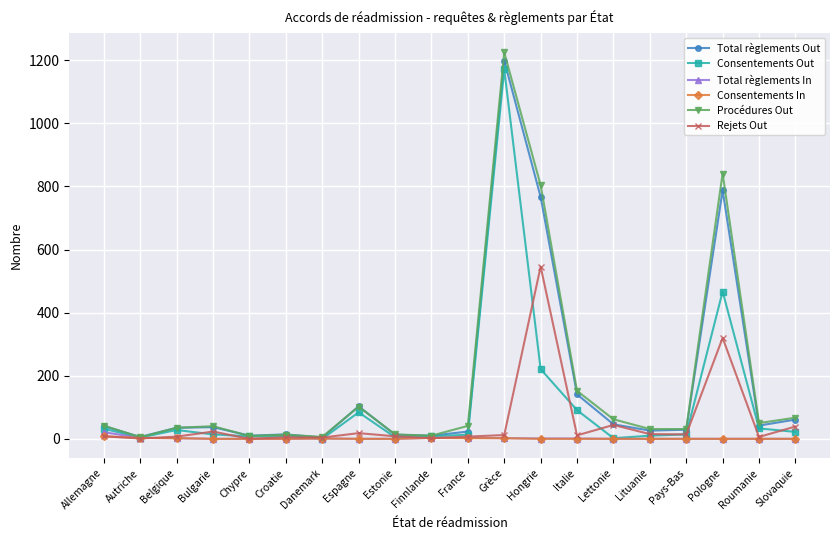

What is the sum of all Procédures Out values?

3580